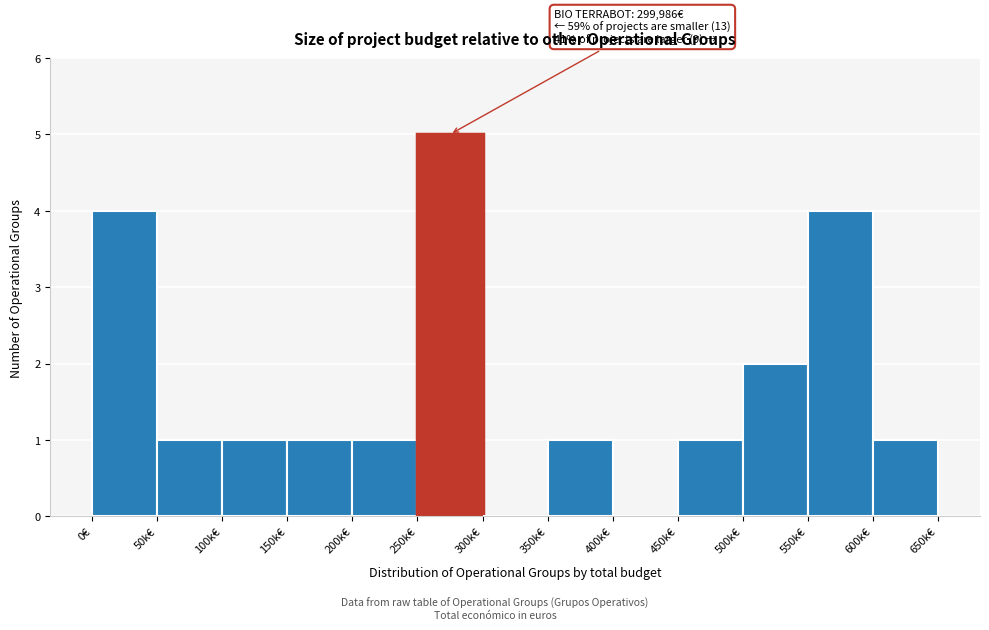

Reading right to left, what are all the values shown in this chart?

600k€=1	550k€=4	500k€=2	450k€=1	400k€=0	350k€=1	300k€=0	250k€=5	200k€=1	150k€=1	100k€=1	50k€=1	0€=4